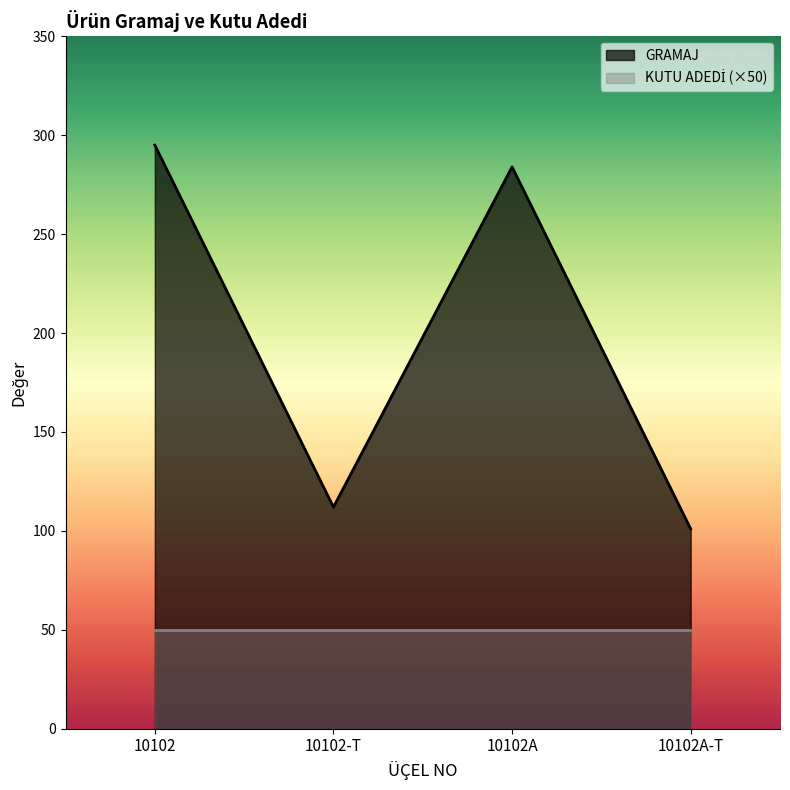

True or false: the data has more than 0 interior local peaks.

True